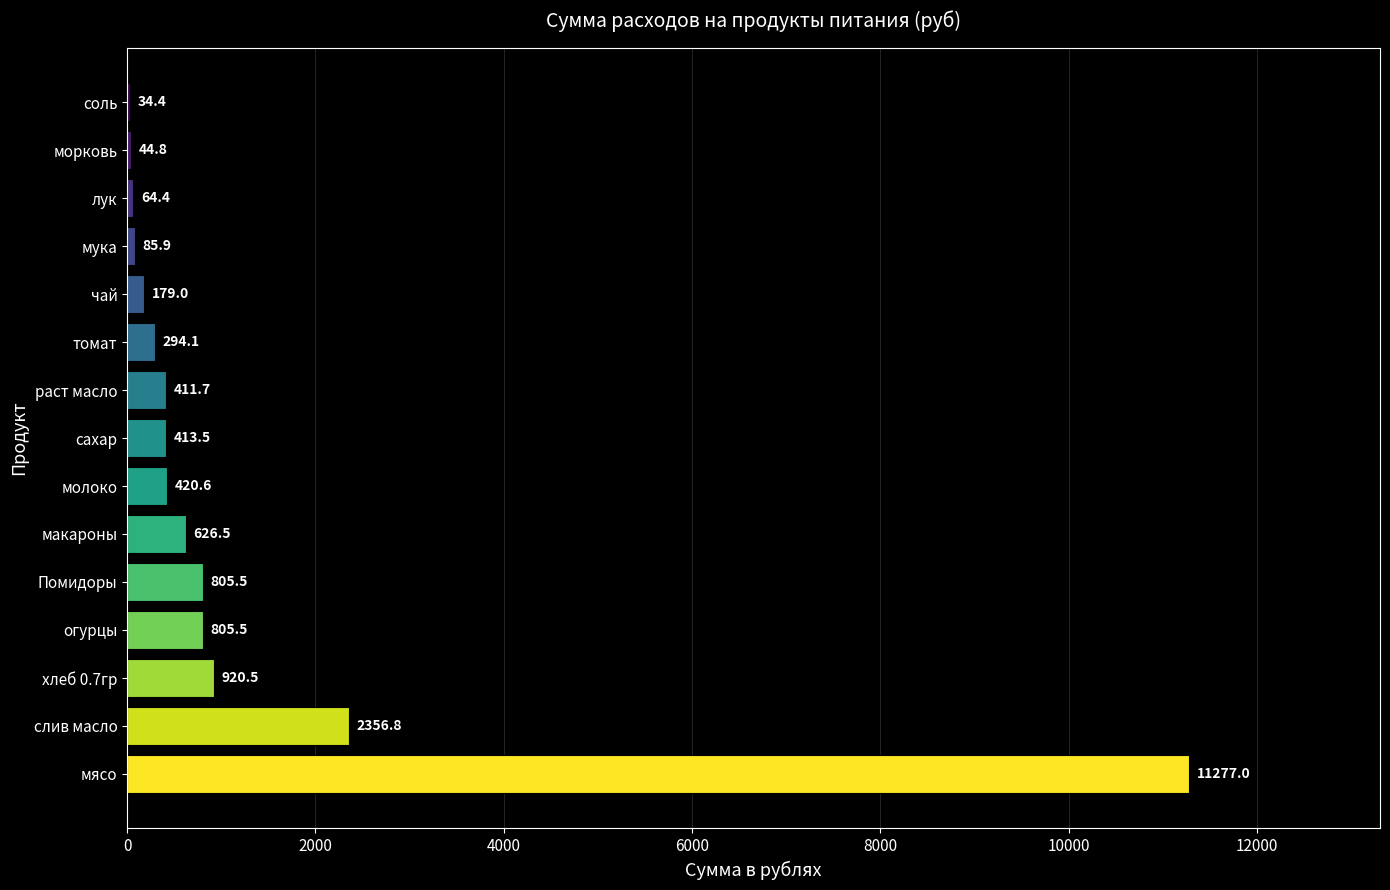

Approximately how many times larger is the value at раст масло compared to соль?

12.0